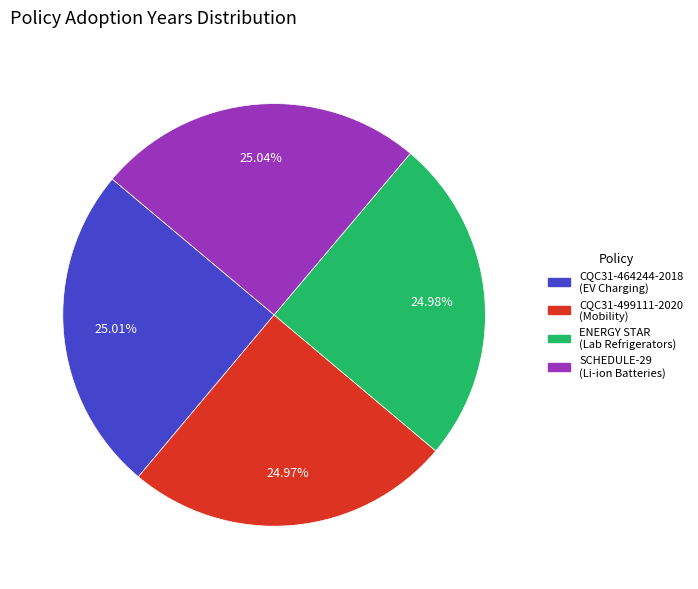

Is there a majority slice in this chart?

No